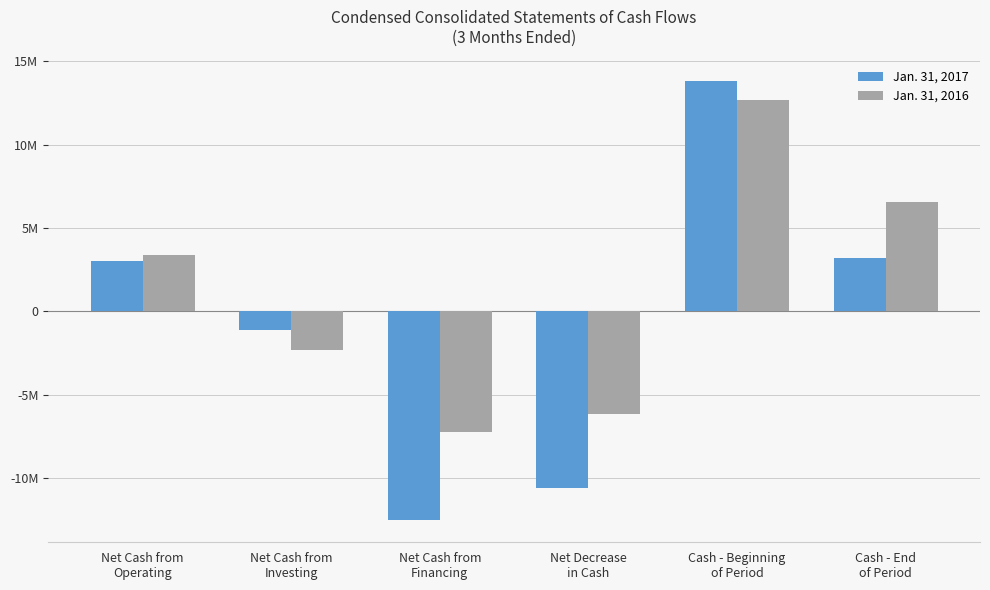

What is the total value across all series at Cash - End
of Period?

9747249